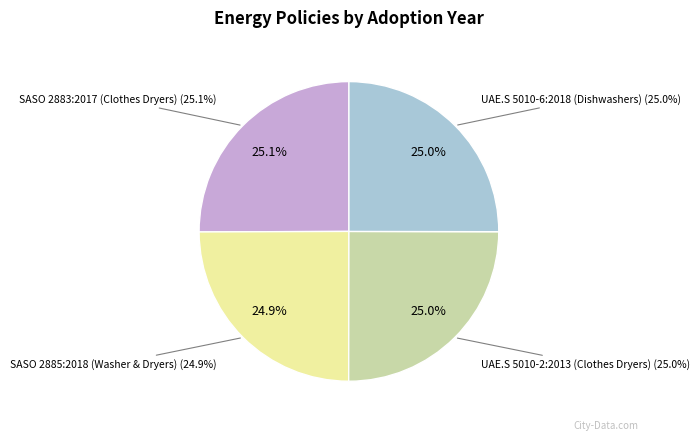

To the nearest percent, what portion does SASO 2883:2017
(Clothes Dryers) represent?

25%